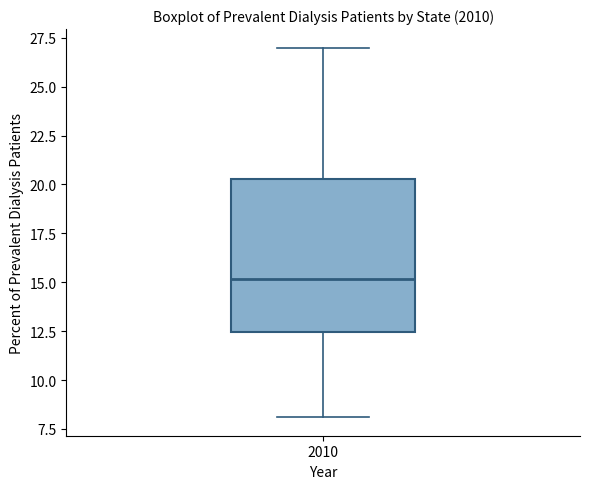

Where does the median line of the box at x = 2010 sit on the y-axis? The values are not printed on the chart, so give them approximately, as read against the axis.

15.0